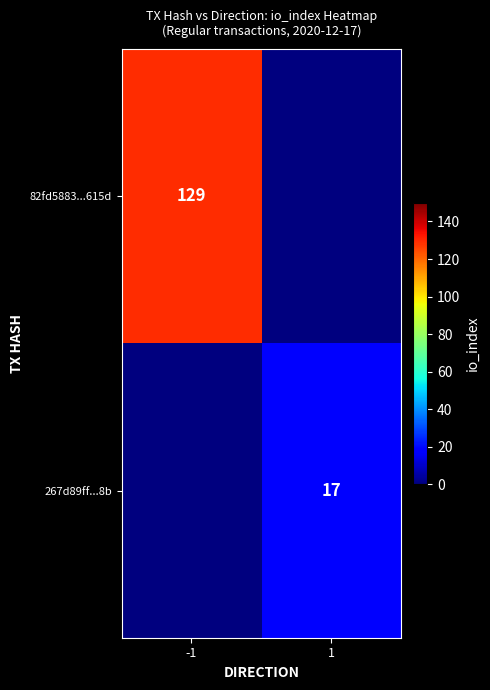

The 82fd5883...615d series shows 181 at -1. True or false?

False